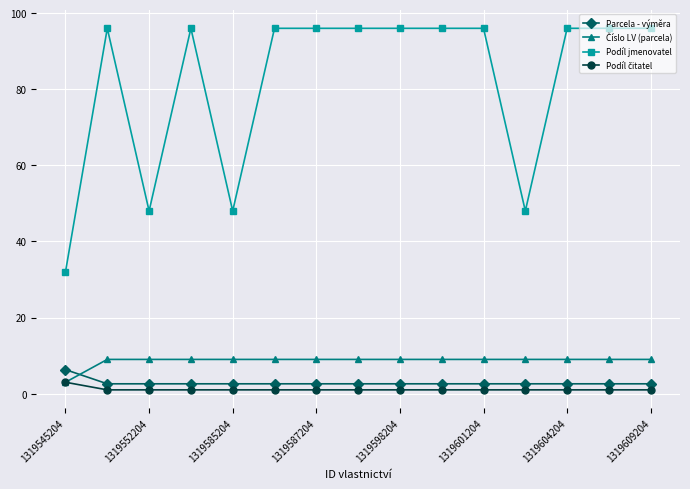

What is the sum of all Podíl jmenovatel values?

1232.0